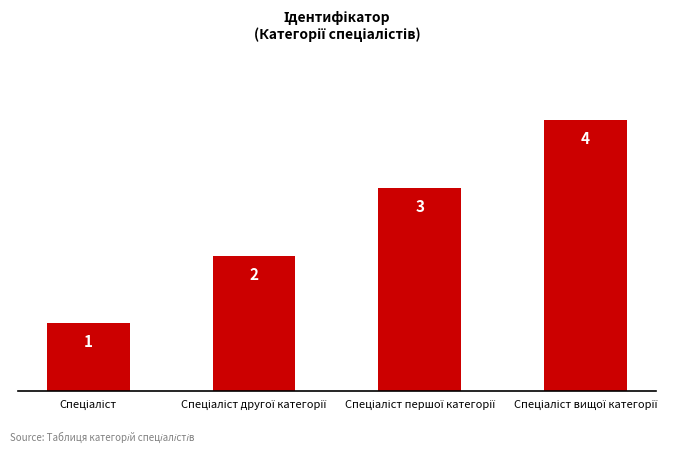

Count the values in the range 2 to 4.

3